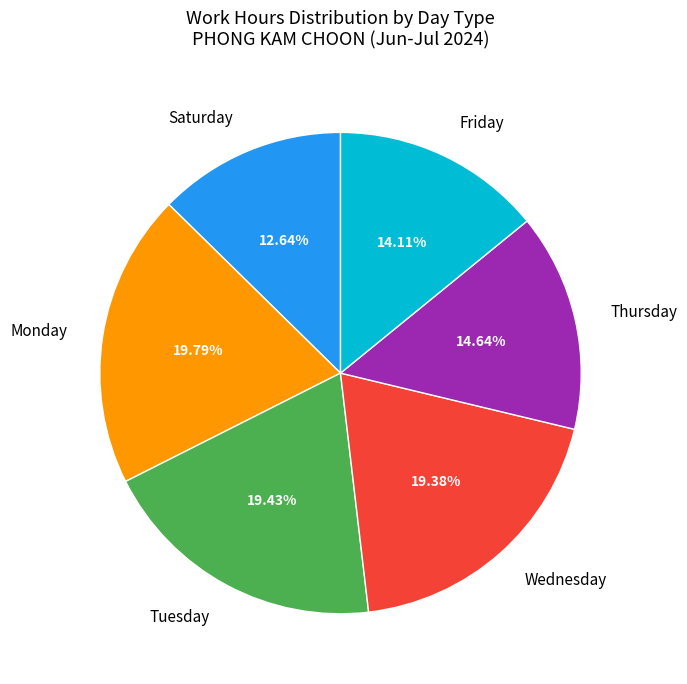

Which category has the smallest portion of the pie?

Saturday